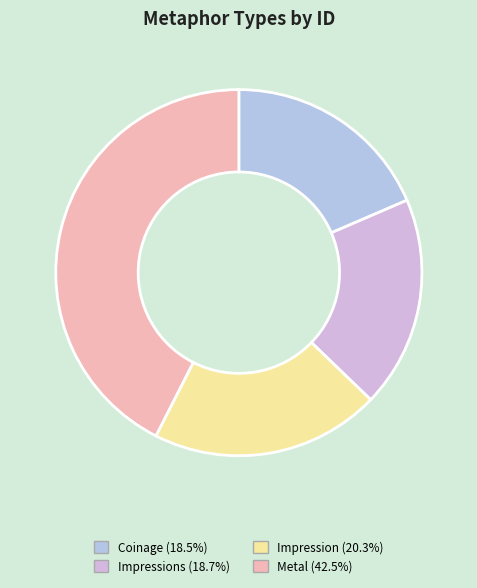

To the nearest percent, what is the average slice percentage?

25%